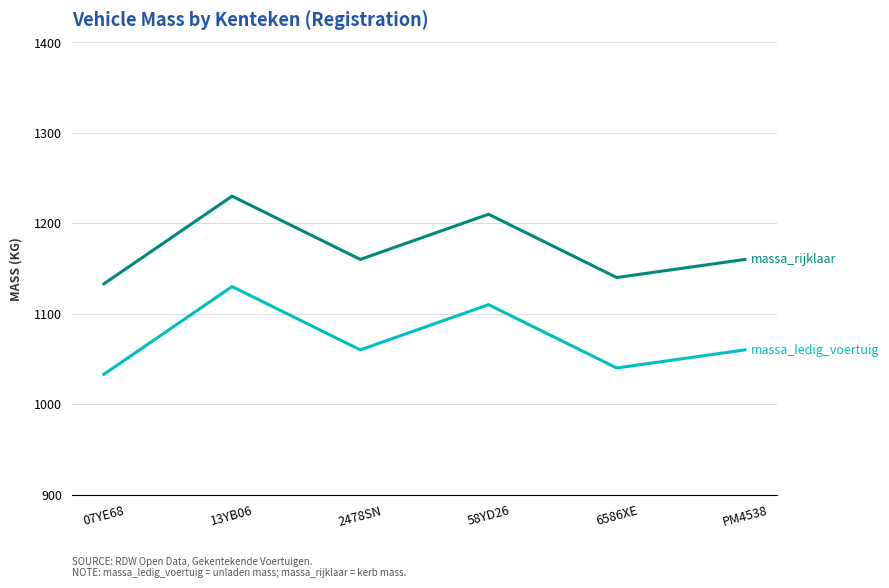

Reading left to right, list all the values displayed in this chart.

massa_ledig_voertuig: 07YE68=1033	13YB06=1130	2478SN=1060	58YD26=1110	6586XE=1040	PM4538=1060
massa_rijklaar: 07YE68=1133	13YB06=1230	2478SN=1160	58YD26=1210	6586XE=1140	PM4538=1160